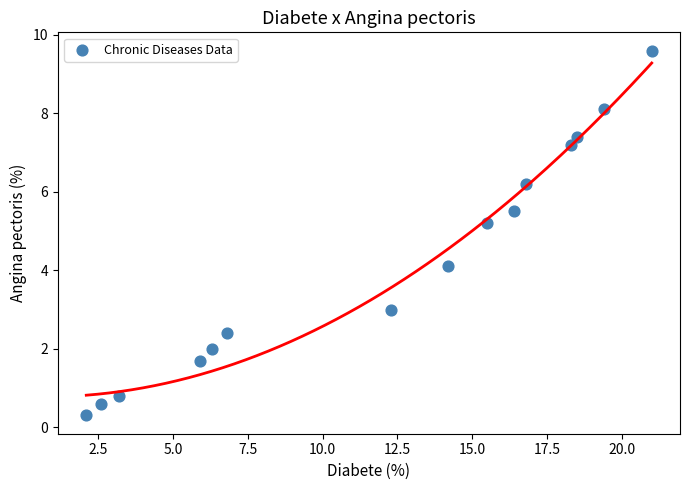

What is the range of Y values (max minus min)?

9.3